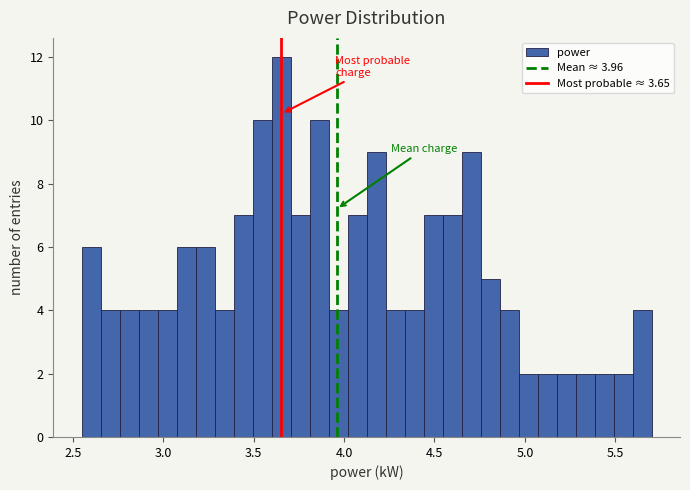

Read against the x-axis, roughly where is the centre of the tallest bar?

3.65